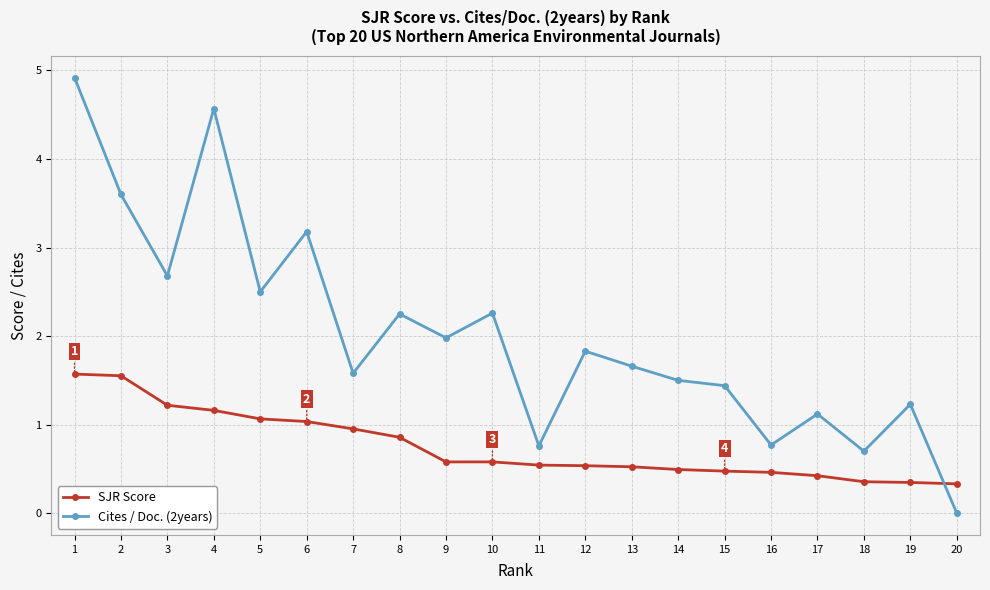

How many values in the Cites / Doc. (2years) series are below 1?

4